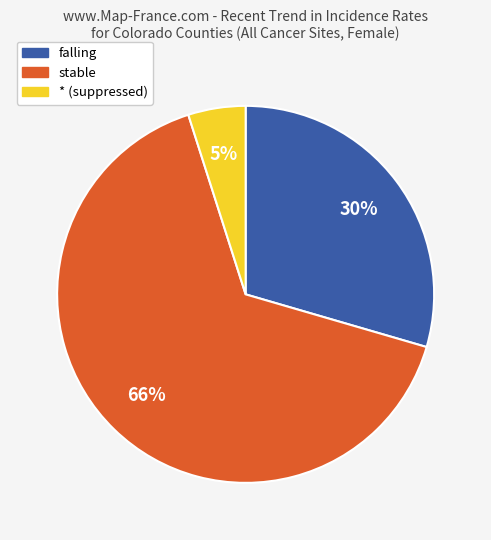

Is there any slice that represents more than half of the pie?

Yes